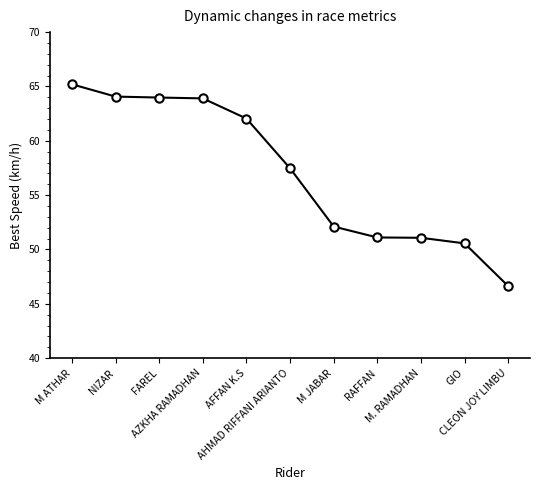

The chart shows a value of 106.7 at NIZAR. True or false?

False